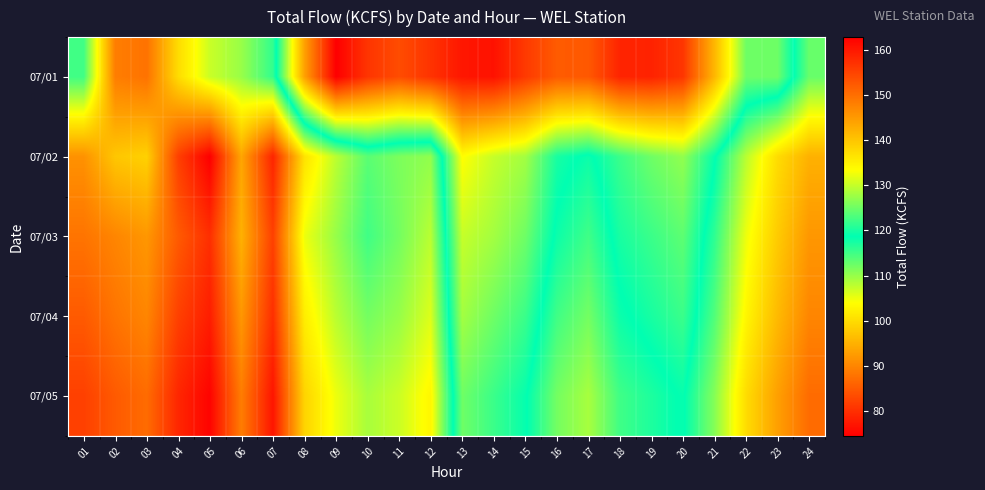

Rank the series by their maximum value, from highest to lowest.

07/01, 07/02, 07/03, 07/04, 07/05